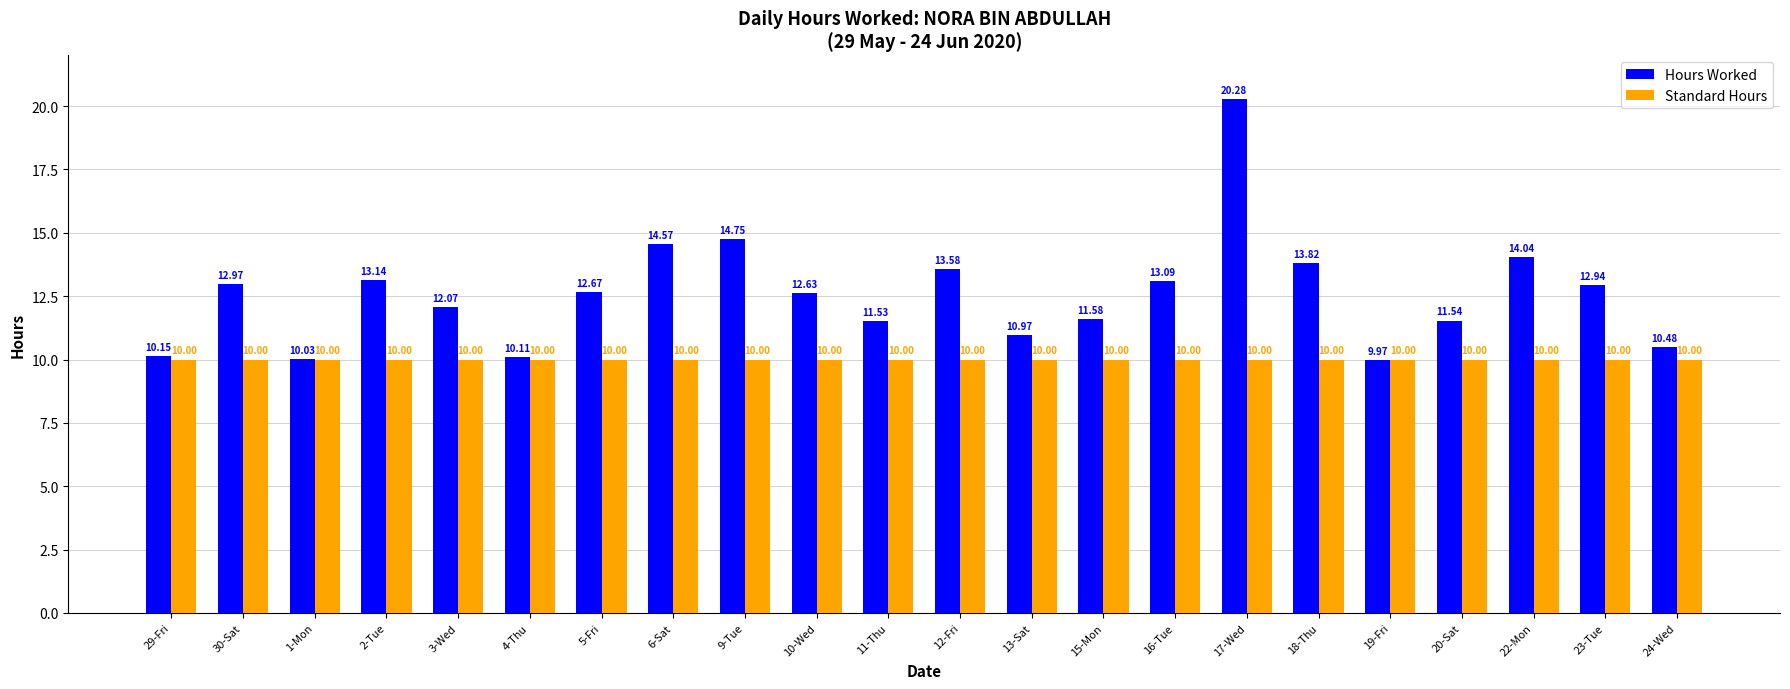

What is the label of the 12th bar from the left?

12-Fri